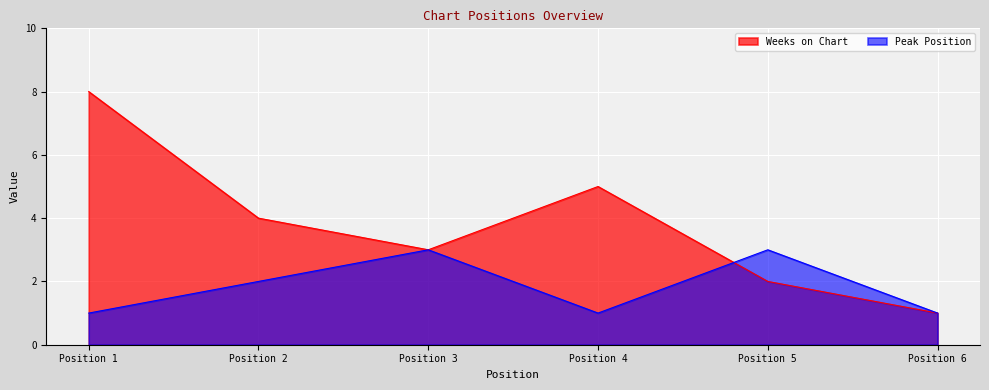

The Weeks on Chart series shows 1 at Position 3. True or false?

False